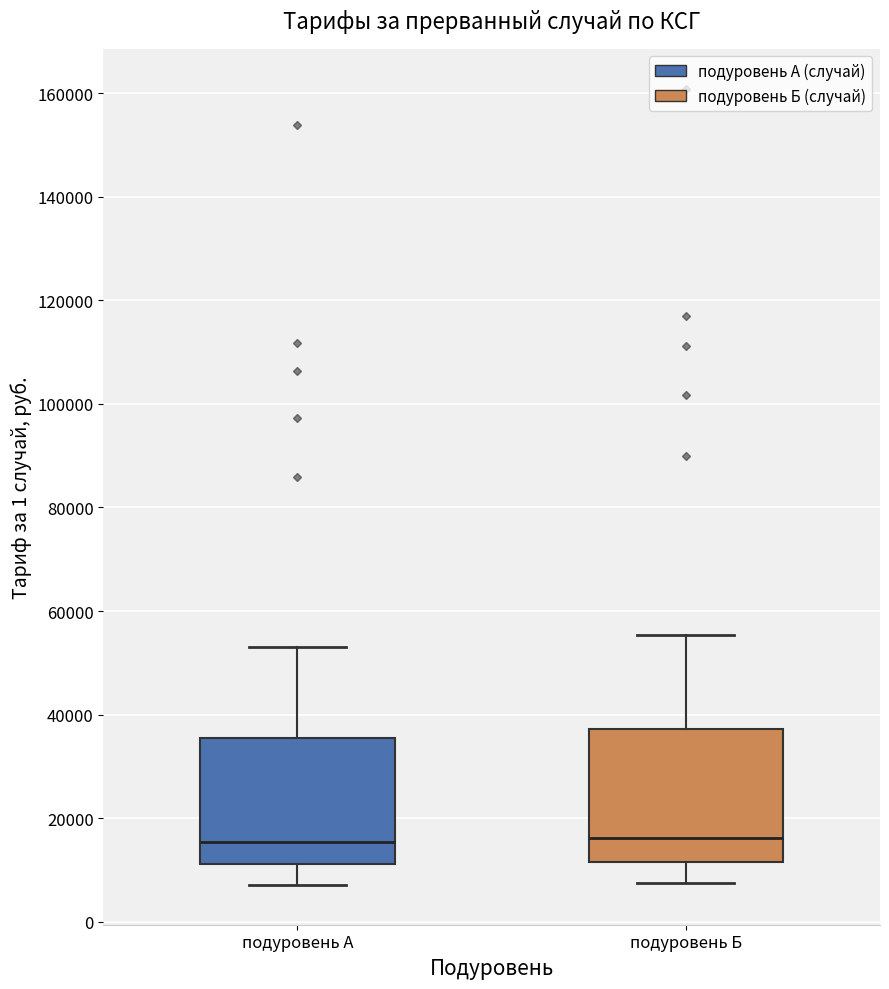

Reading left to right, transcribe this box plot: for each box, give where its median line is, the range the box spans, and where its two whiskers end, as read against the y-axis. The values are not printed on the chart, so give them approximately, as read against the axis.

подуровень А: median 16000, box 12000 to 36000, whiskers 8000 to 52000
подуровень Б: median 16000, box 12000 to 38000, whiskers 8000 to 56000